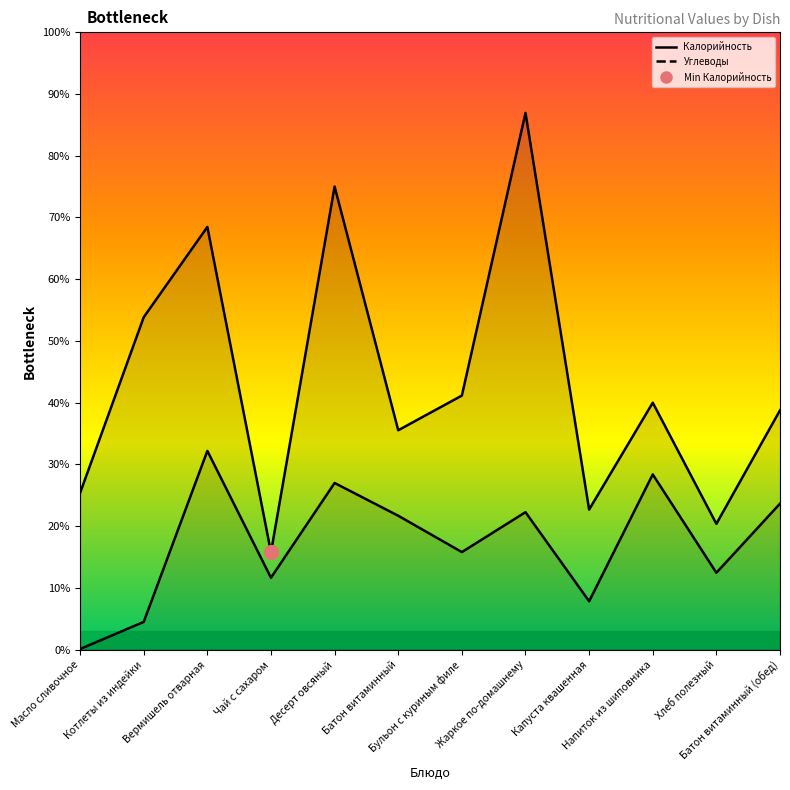

How many distinct data groups are displayed?

2